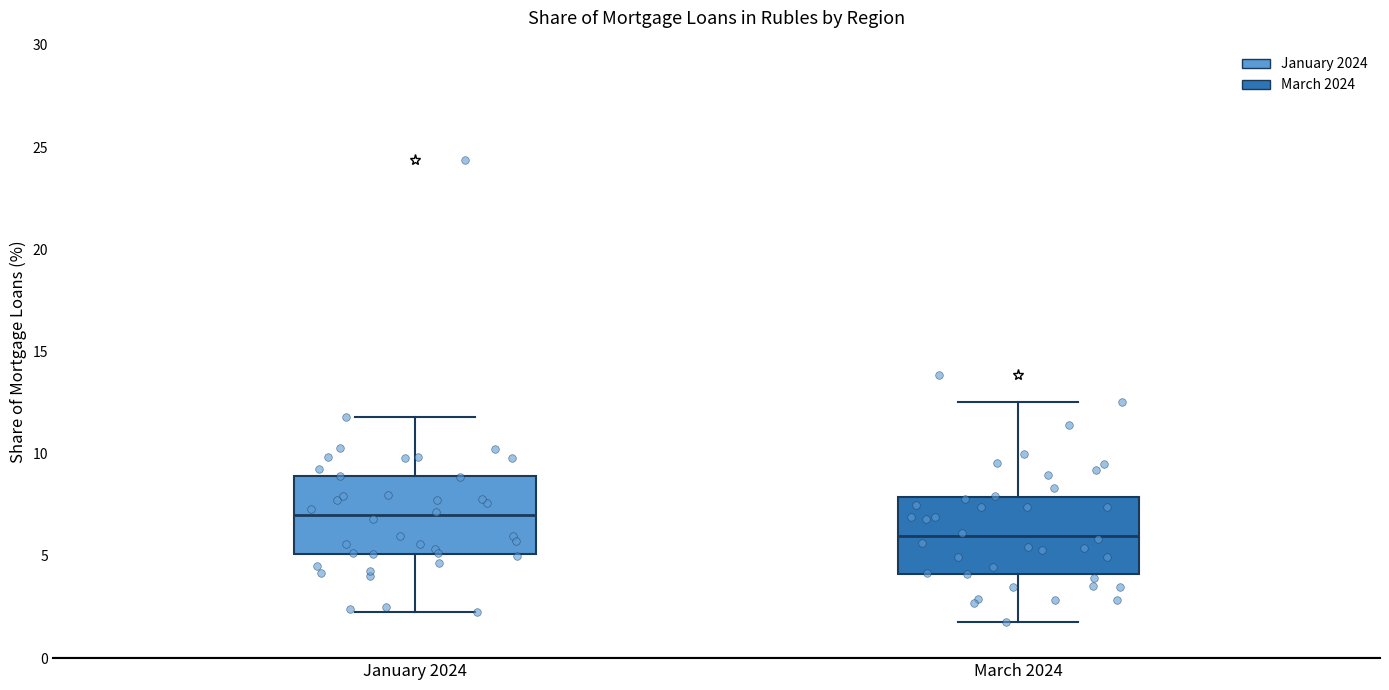

Which box has the lowest median line?

March 2024